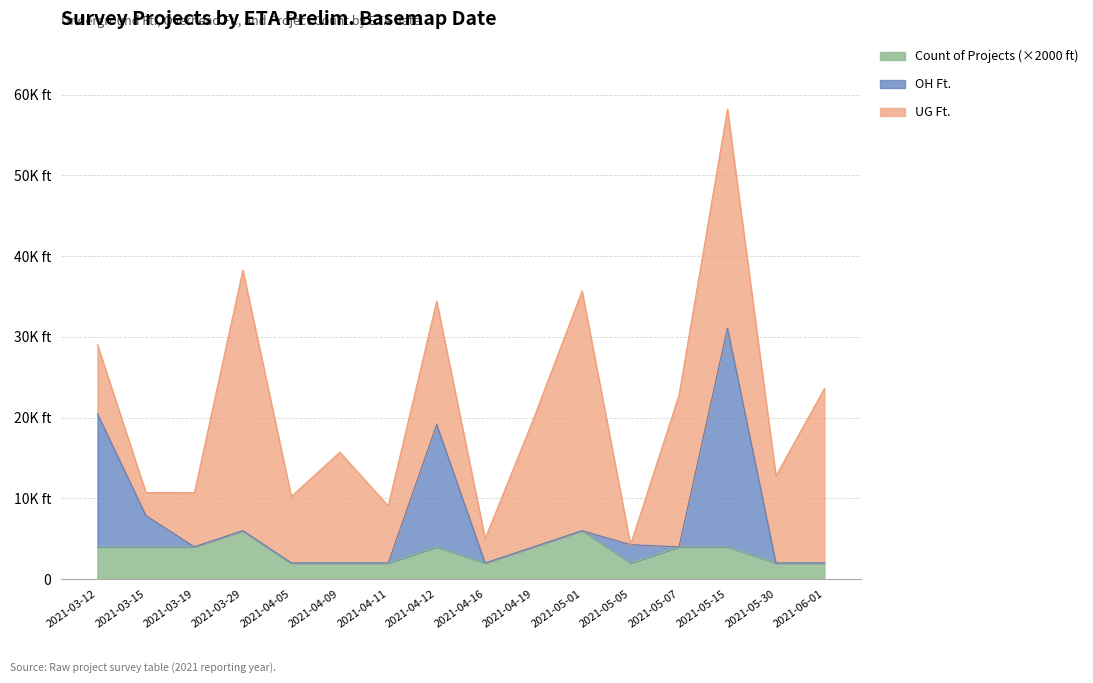

How many data points in Count of Projects are above 4000?

2